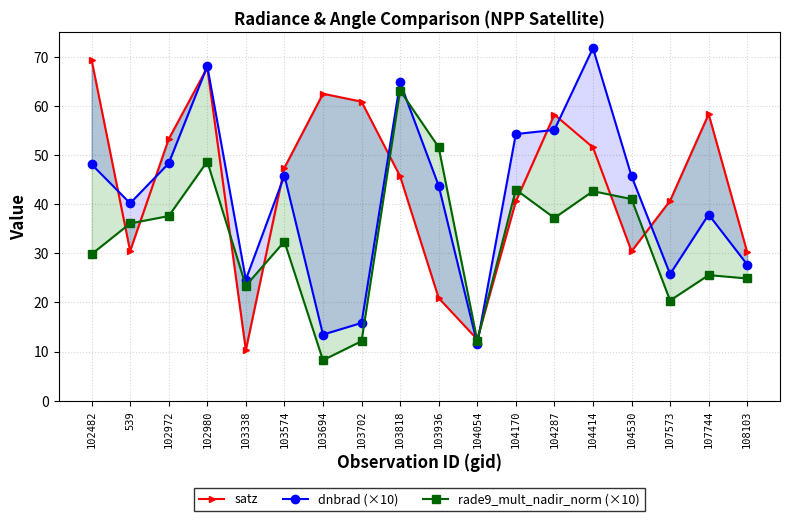

How many values in the rade9_mult_nadir_norm (×10) series exceed 36?

9